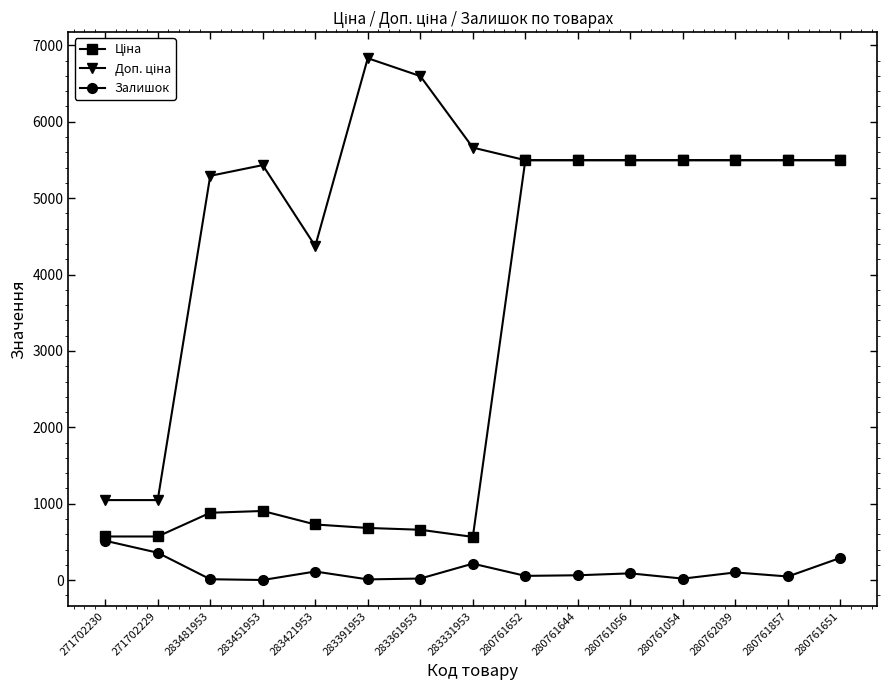

The Залишок series shows 292.0 at 280761651. True or false?

True